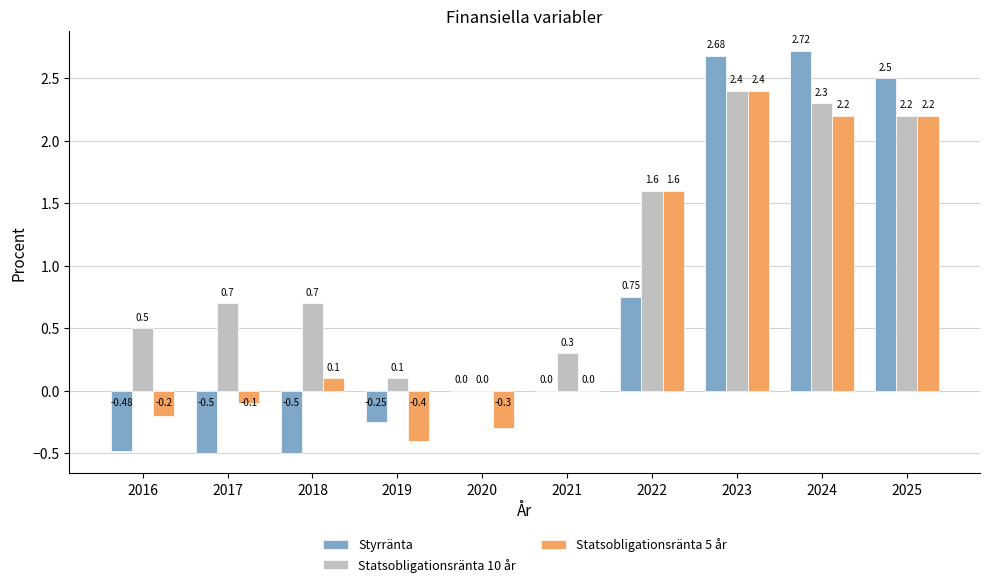

Are the bars horizontal?

No